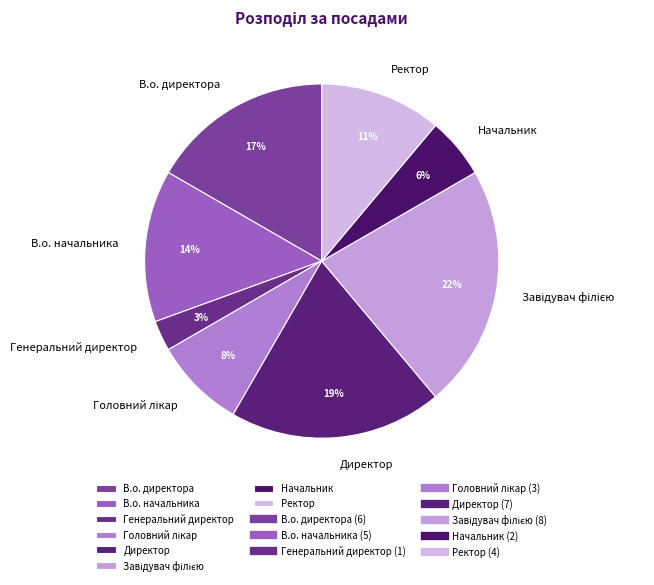

Combined, do В.о. начальника and В.о. директора account for over 50%?

No